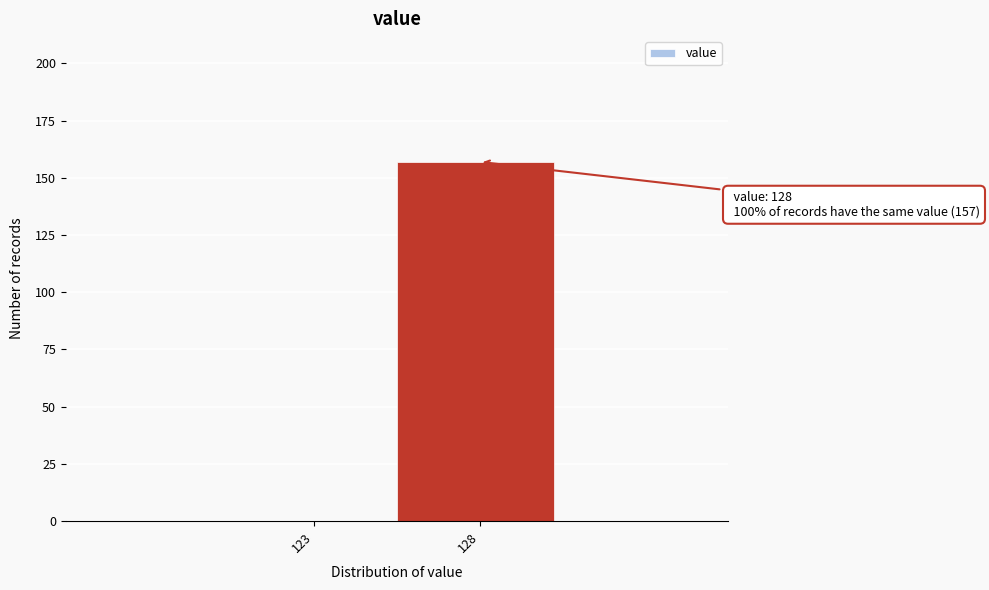

Reading left to right, transcribe all the data shown in this chart.

123=0	128=157